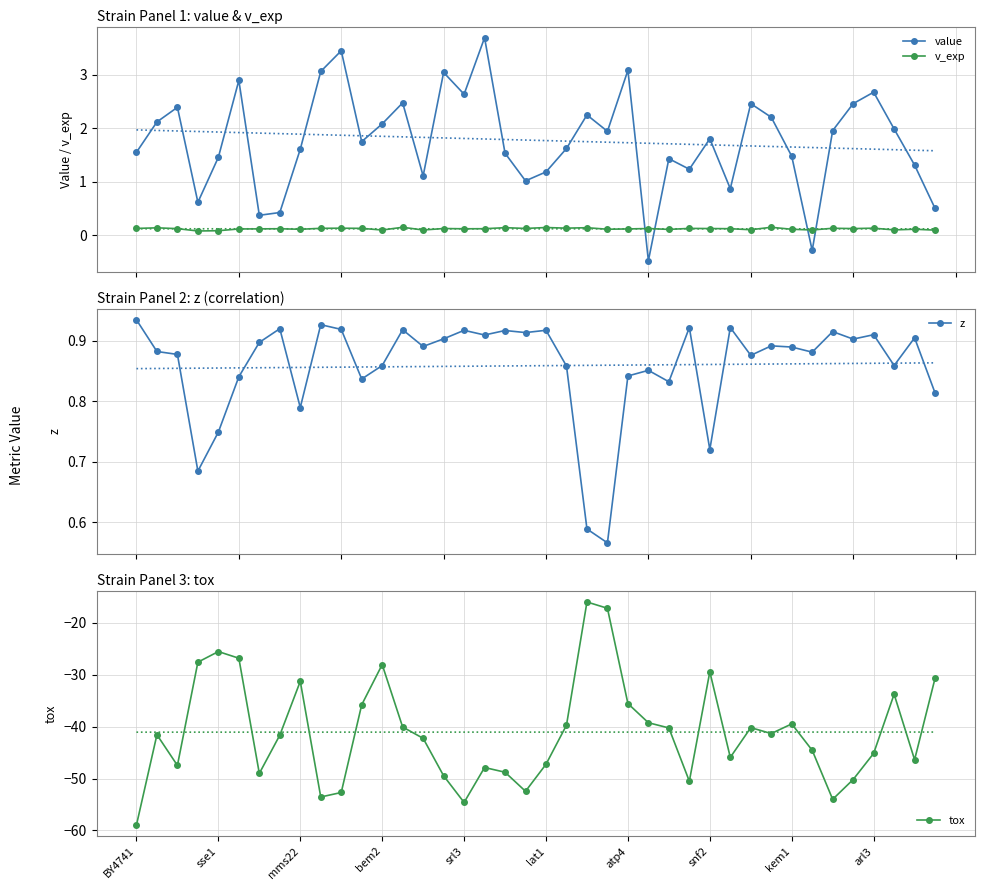

What is the lowest value of the value series?

-0.5